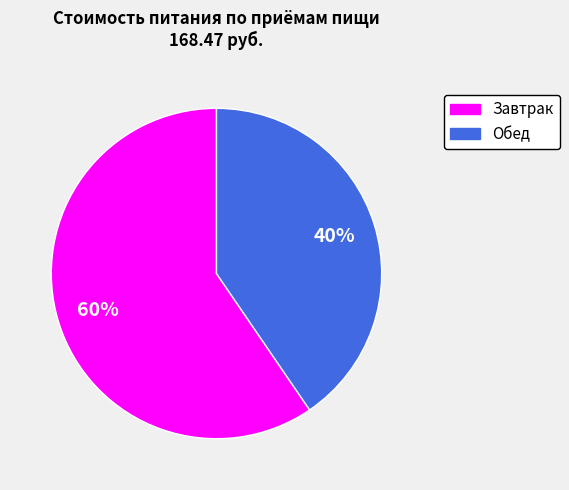

The Обед slice represents 49% of the pie. True or false?

False